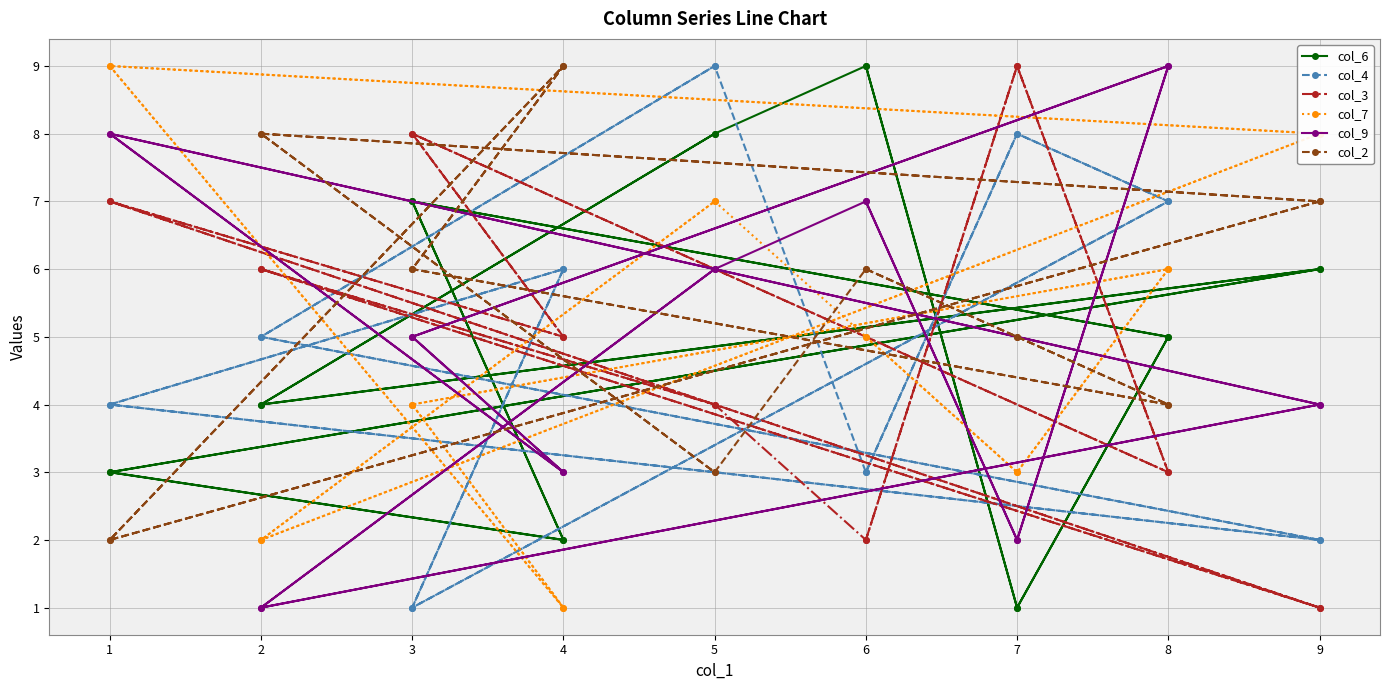

What is the maximum value for col_2?

9